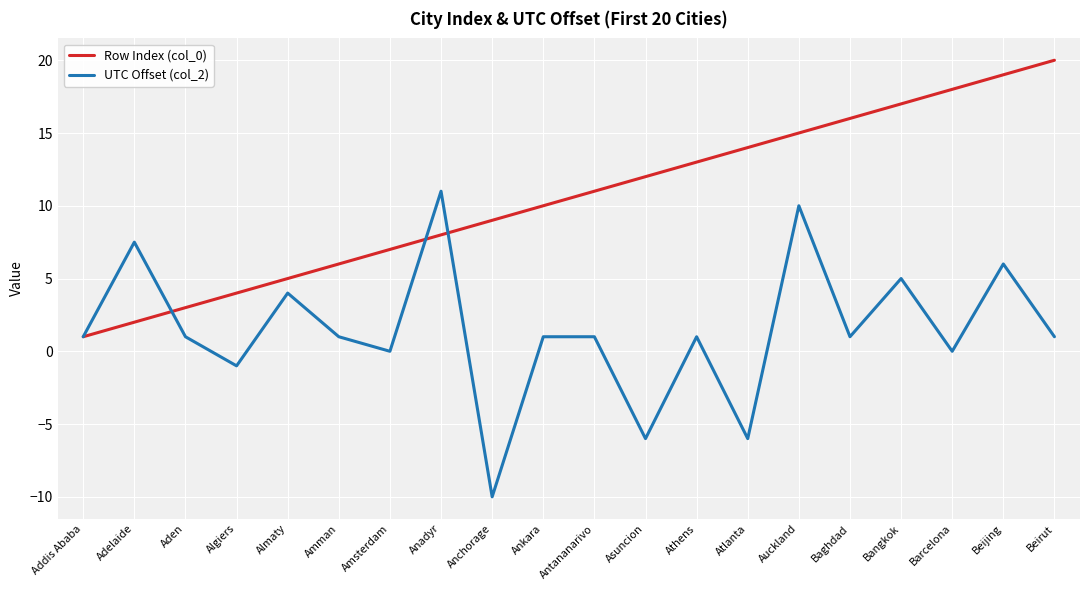

At which category does UTC Offset (col_2) reach its first local valley?

Algiers